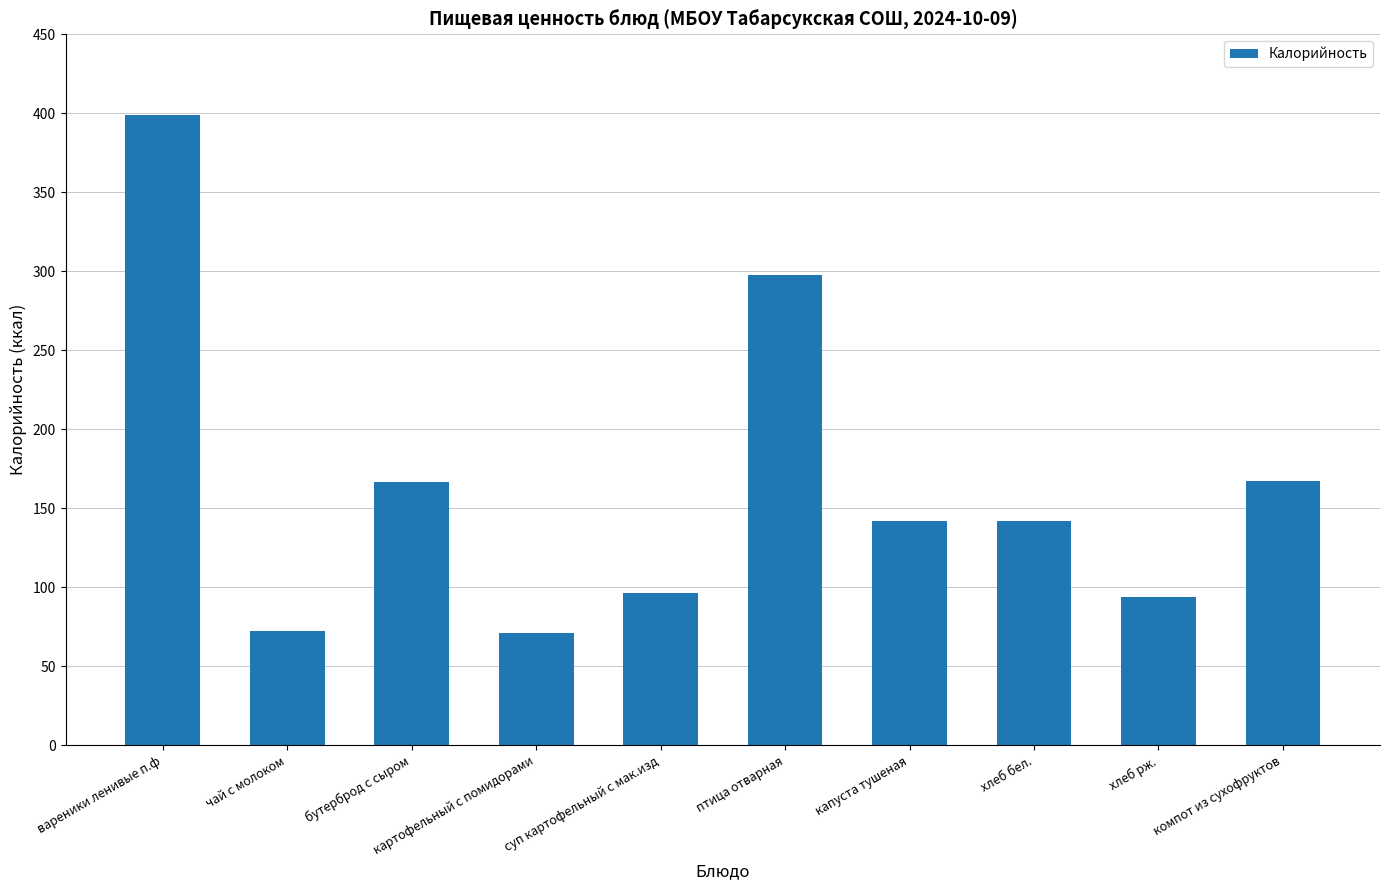

What is the greatest value displayed?

399.2